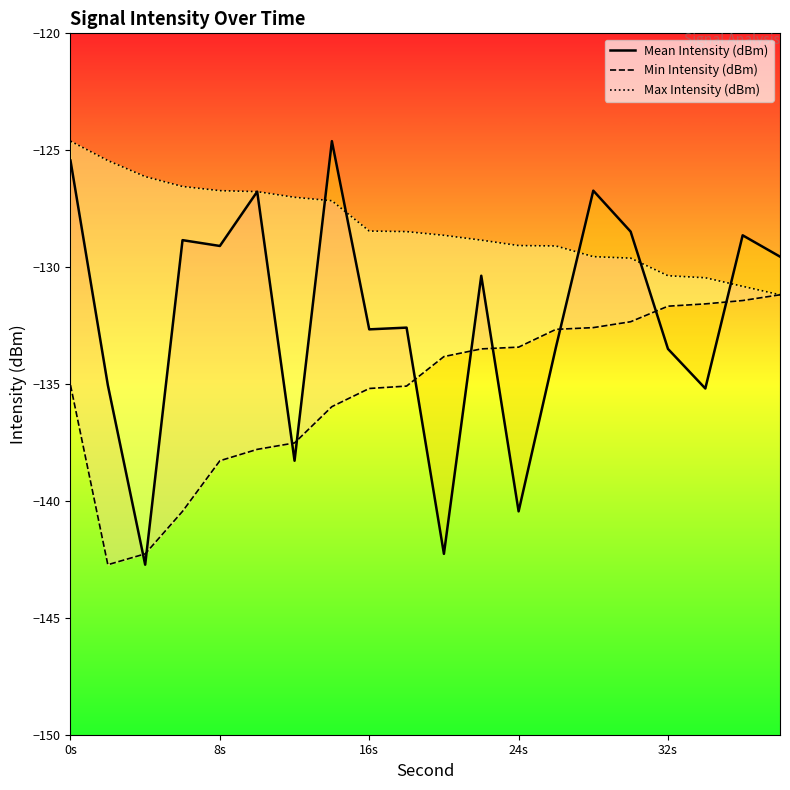

Which series has the widest spread of values?

Mean Intensity (dBm)